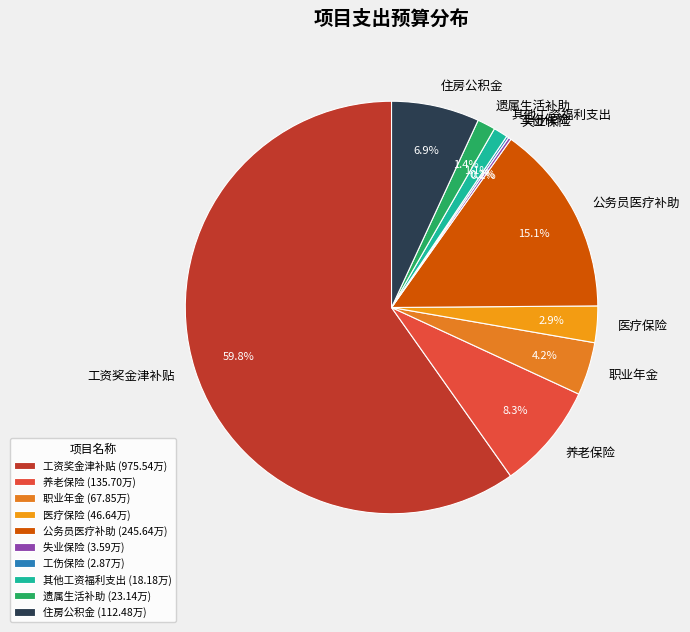

What is the ratio of the value at 公务员医疗补助 to the value at 养老保险?

1.8